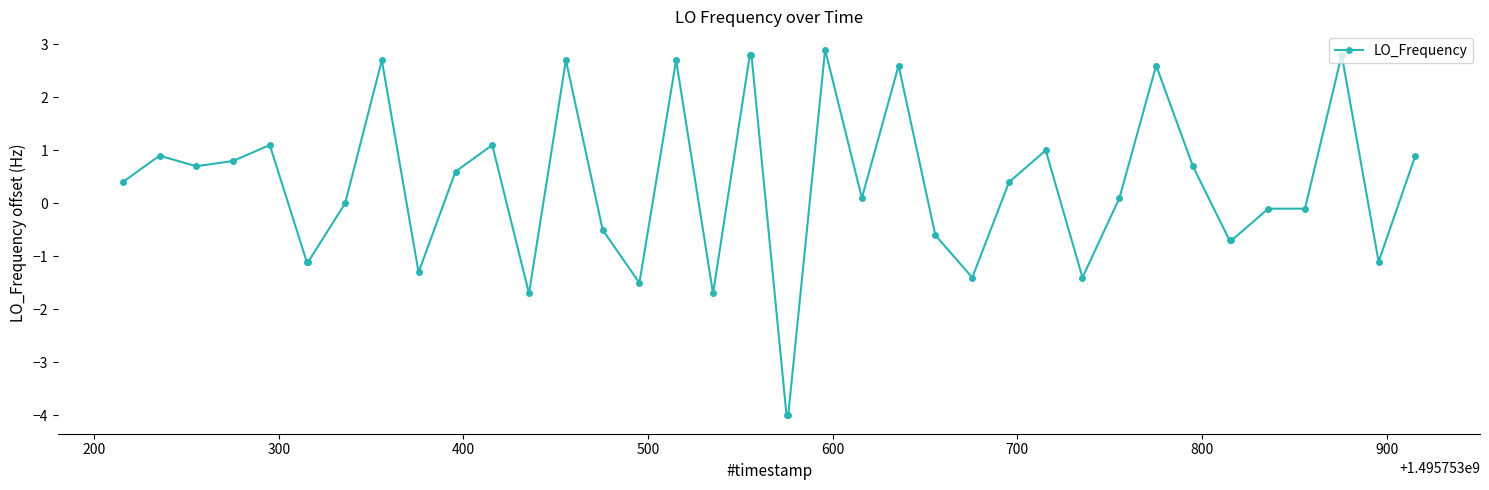

What is the value of the 16th point from the left?

-1.5